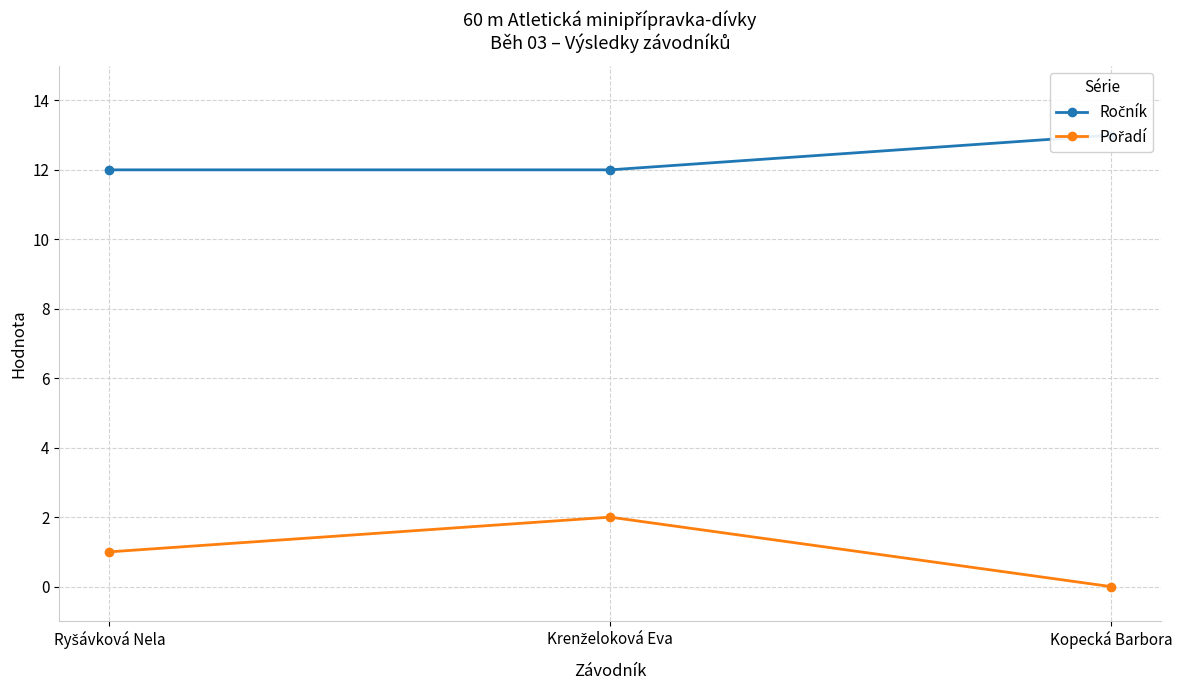

What is the label of the 1st point from the right?

Kopecká Barbora